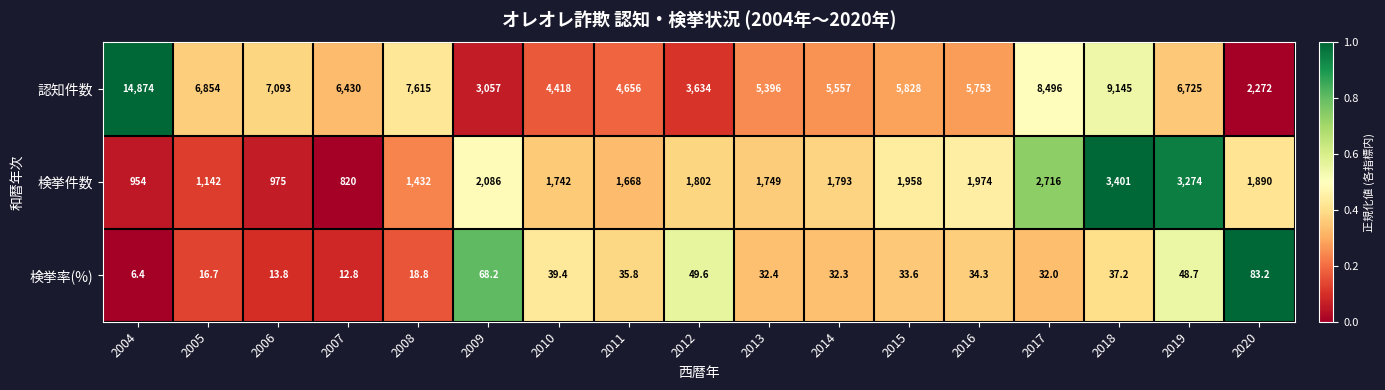

What is the average value of the 検挙率(%) series?

35.0